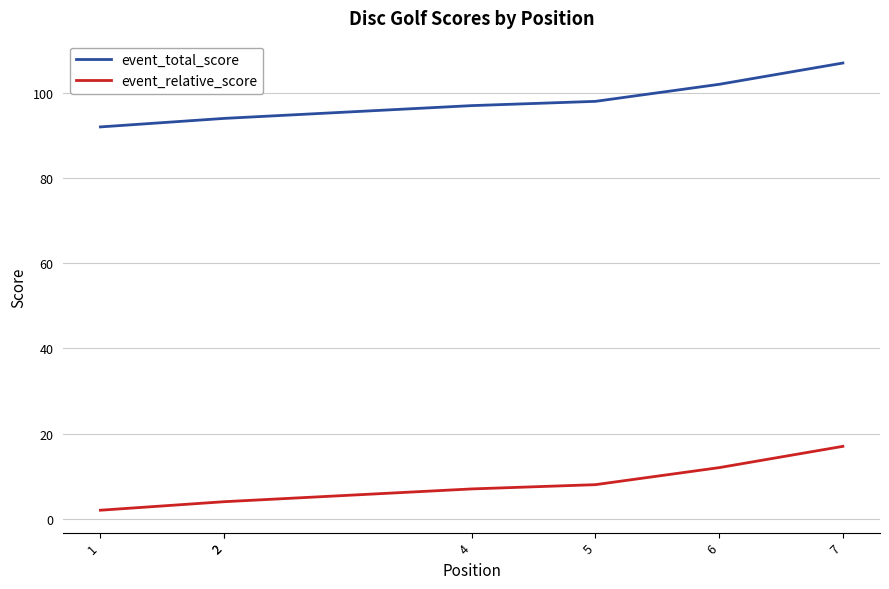

How many distinct data groups are displayed?

2